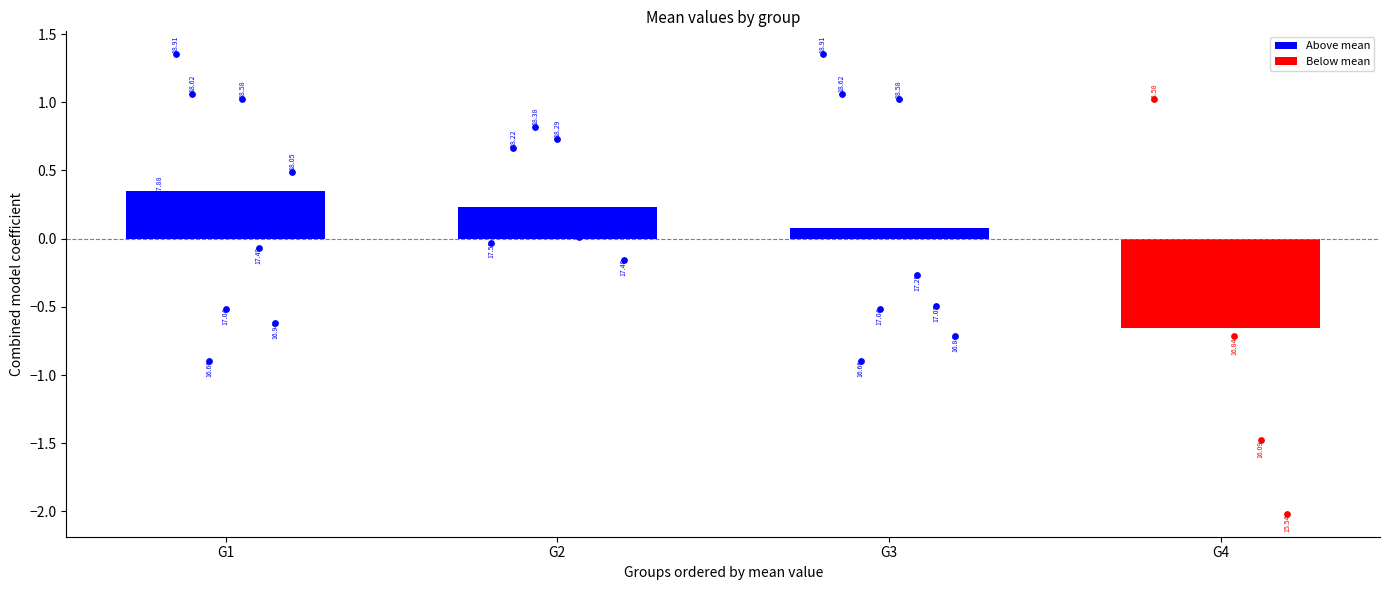

Between 7 and G1, which is larger?

G1